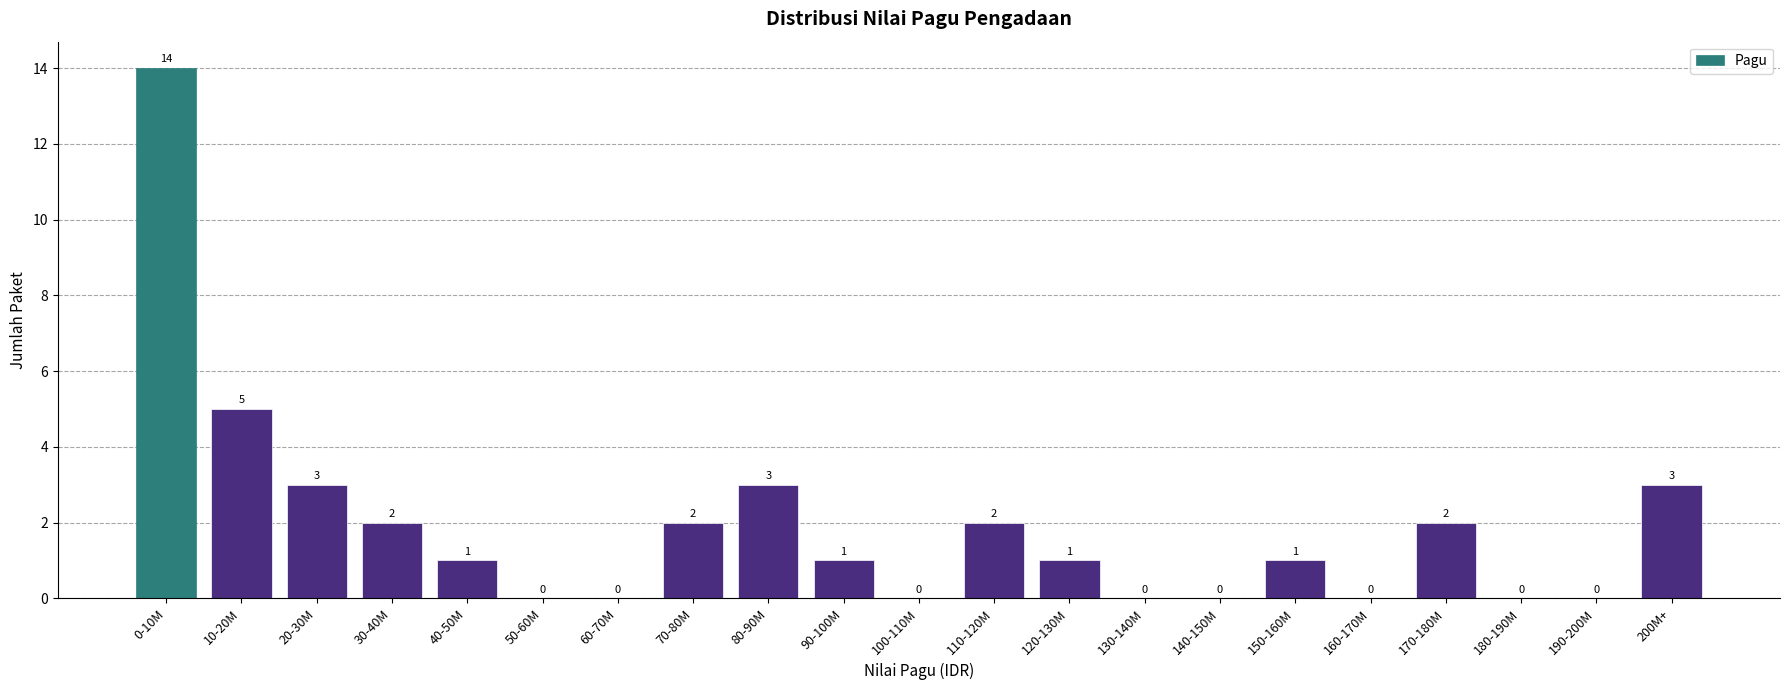

Reading left to right, what are all the values shown in this chart?

0-10M=14	10-20M=5	20-30M=3	30-40M=2	40-50M=1	50-60M=0	60-70M=0	70-80M=2	80-90M=3	90-100M=1	100-110M=0	110-120M=2	120-130M=1	130-140M=0	140-150M=0	150-160M=1	160-170M=0	170-180M=2	180-190M=0	190-200M=0	200M+=3